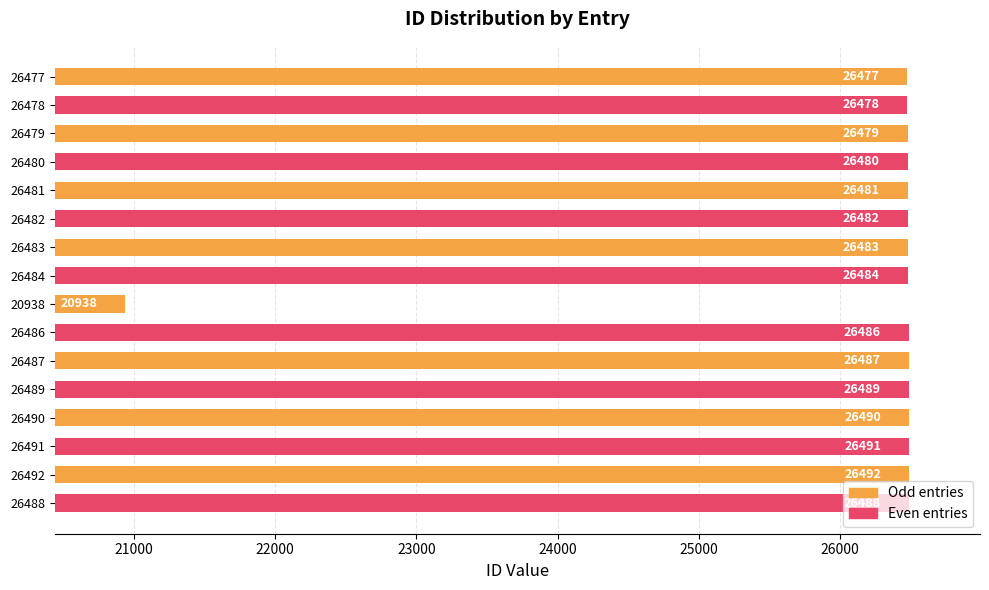

What is the difference between the maximum and second lowest values?

15